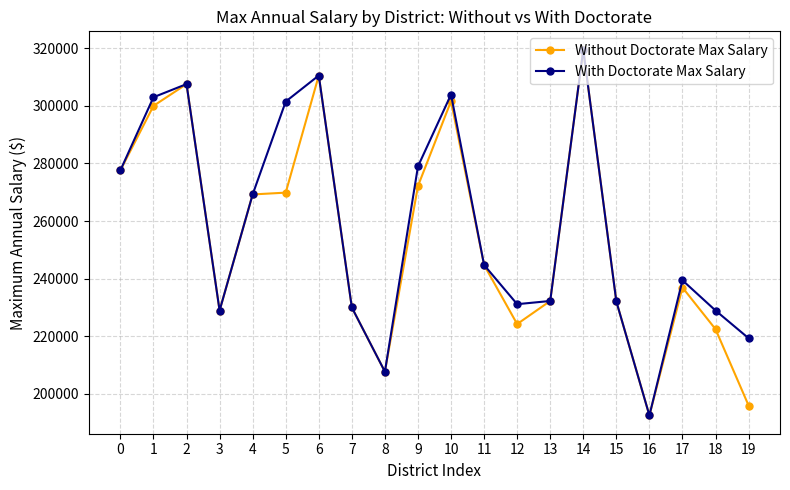

What is the smallest value displayed?

192542